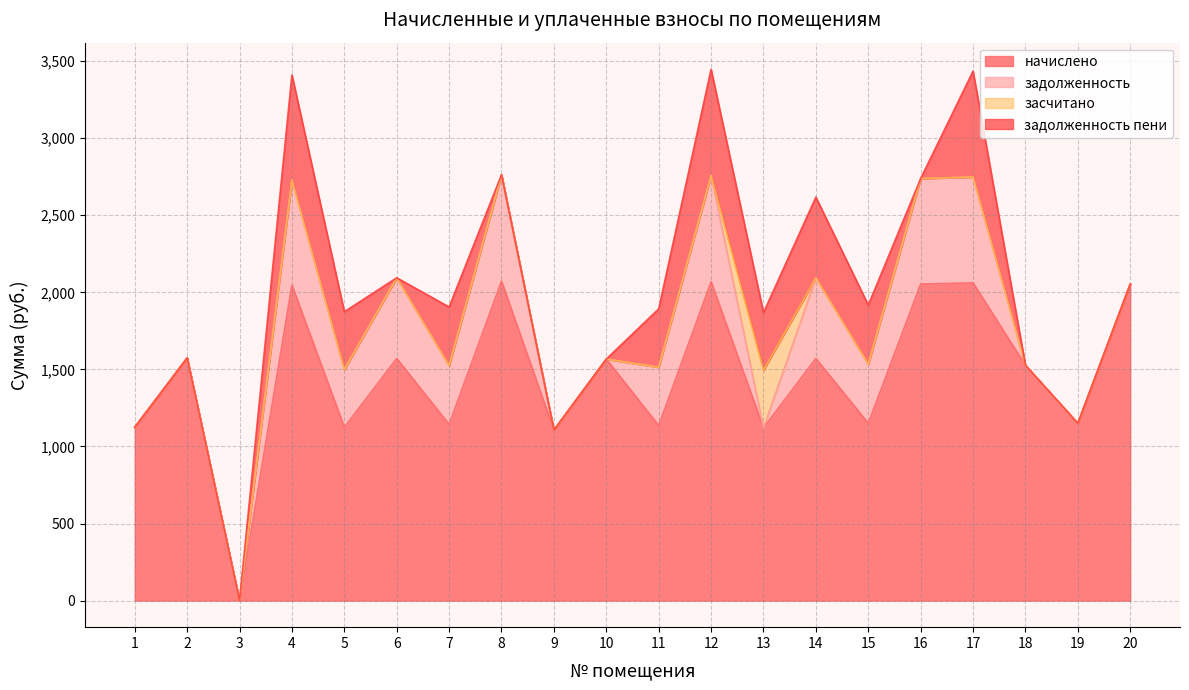

True or false: задолженность пени has a value of 0.0 at 9.

True